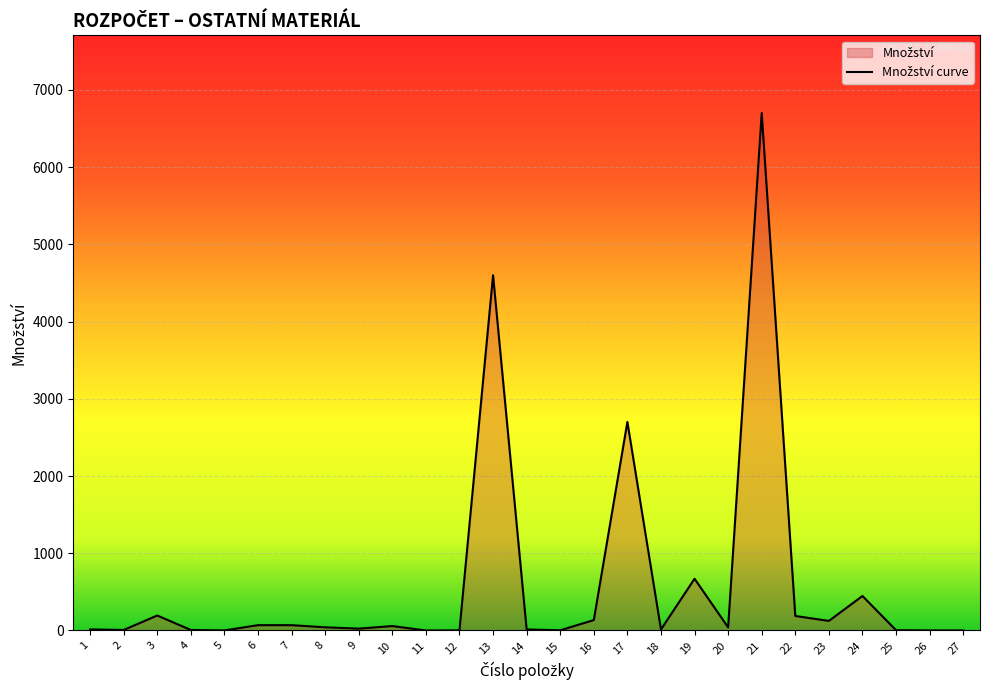

What is the difference between the second highest and minimum values?

4599.9